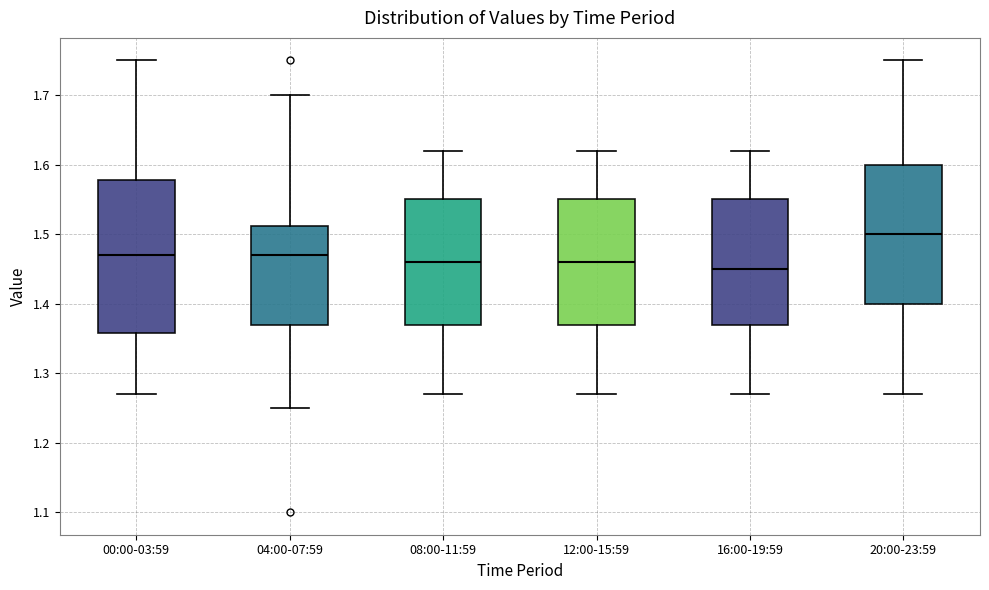

Reading left to right, transcribe this box plot: for each box, give where its median line is, the range the box spans, and where its two whiskers end, as read against the y-axis. The values are not printed on the chart, so give them approximately, as read against the axis.

00:00-03:59: median 1.47, box 1.36 to 1.58, whiskers 1.27 to 1.75
04:00-07:59: median 1.47, box 1.37 to 1.51, whiskers 1.25 to 1.70
08:00-11:59: median 1.46, box 1.37 to 1.55, whiskers 1.27 to 1.62
12:00-15:59: median 1.46, box 1.37 to 1.55, whiskers 1.27 to 1.62
16:00-19:59: median 1.45, box 1.37 to 1.55, whiskers 1.27 to 1.62
20:00-23:59: median 1.50, box 1.40 to 1.60, whiskers 1.27 to 1.75